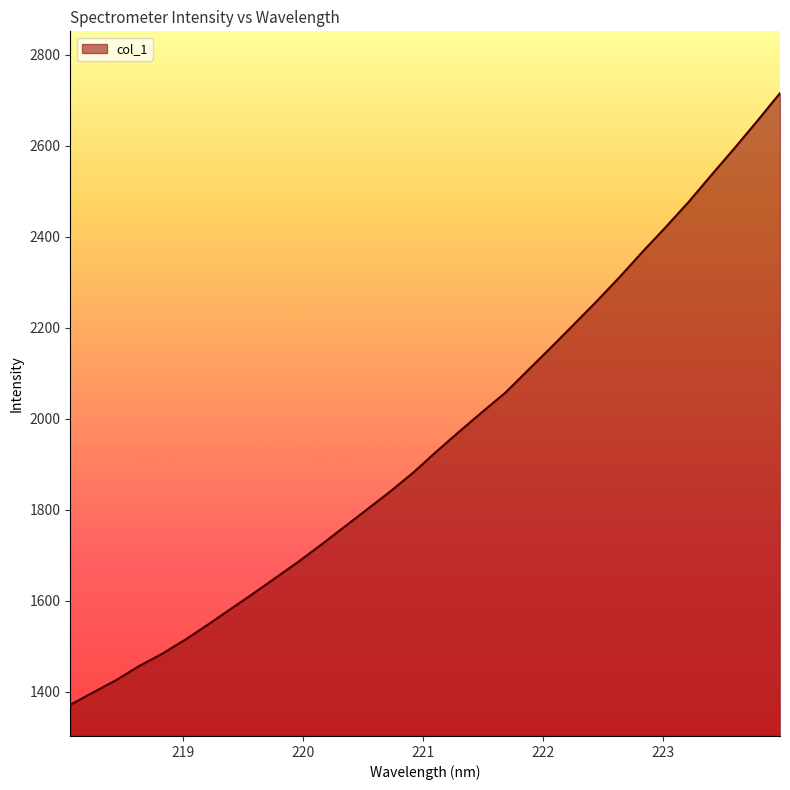

What is the minimum value shown in the chart?

1371.9